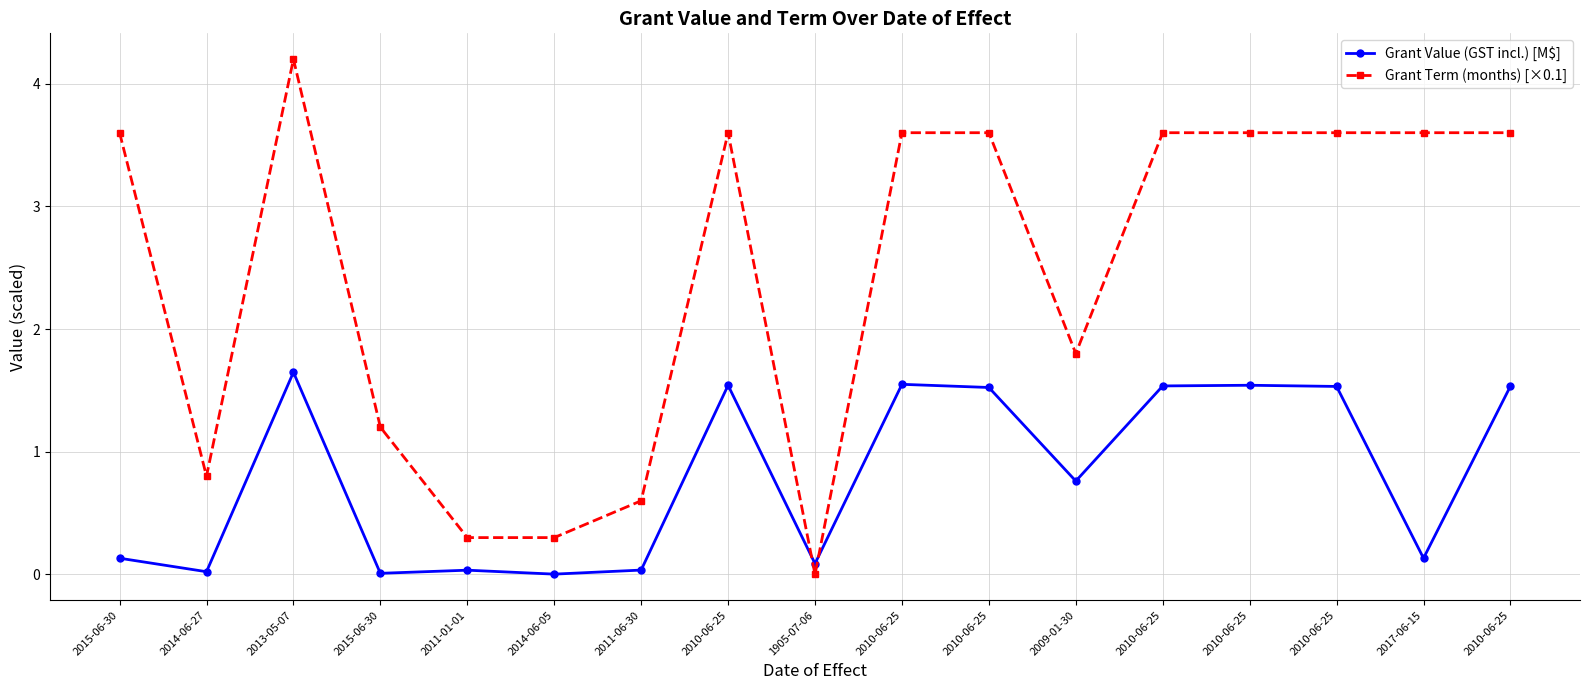

At which category does Grant Value (GST incl.) [M$] reach its first local peak?

2013-05-07